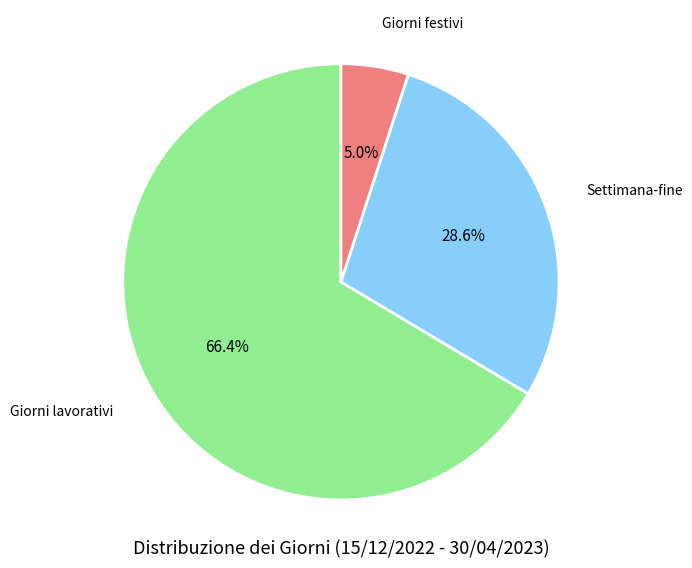

Is there a majority slice in this chart?

Yes